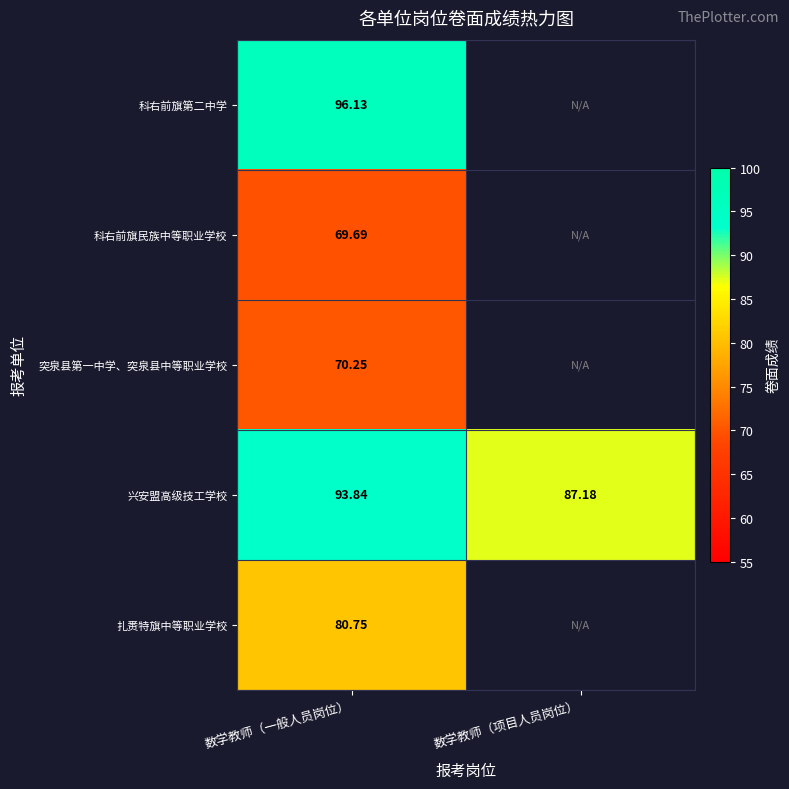

At 数学教师（一般人员岗位）, list the series in order from smallest to largest.

科右前旗民族中等职业学校, 突泉县第一中学、突泉县中等职业学校, 扎赉特旗中等职业学校, 兴安盟高级技工学校, 科右前旗第二中学